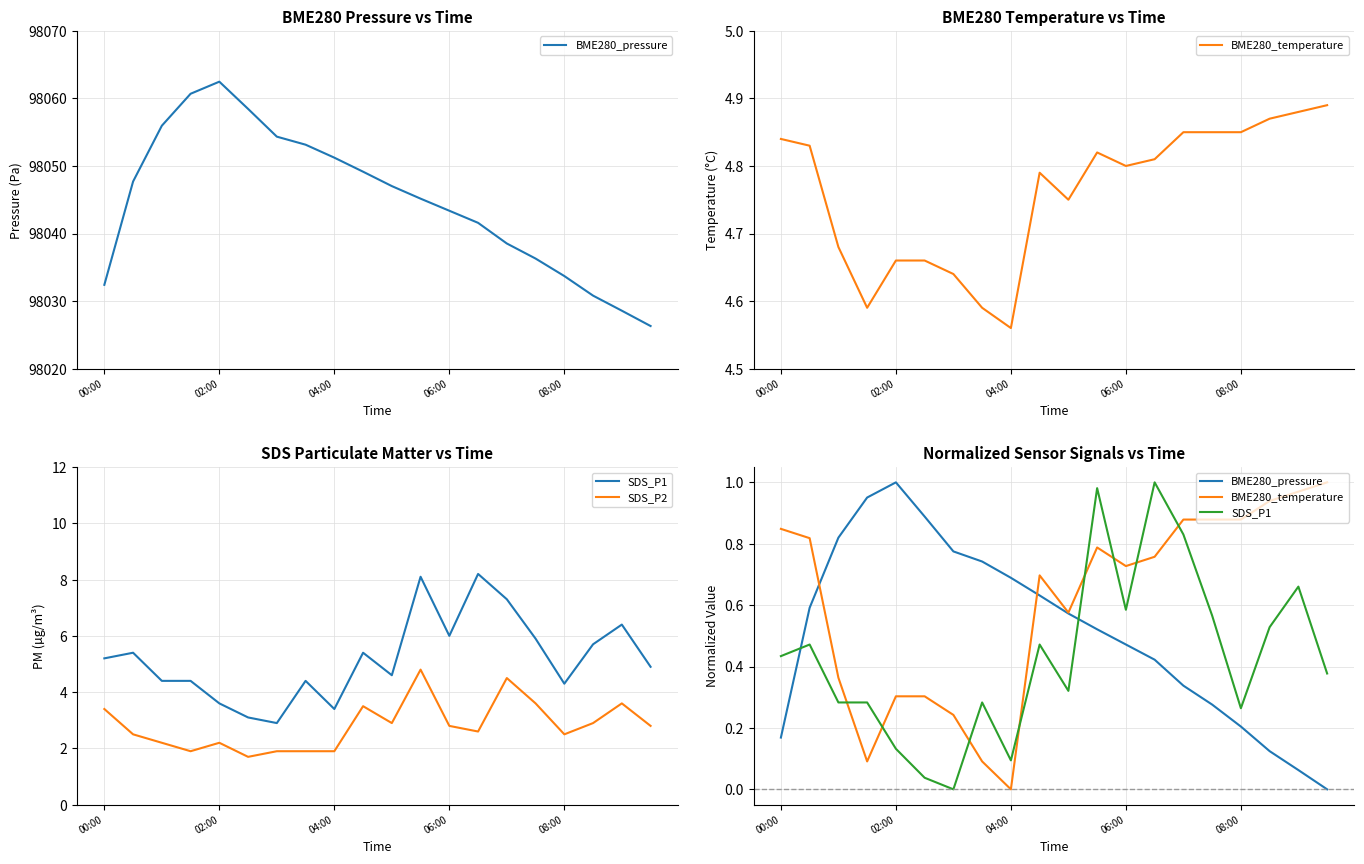

What is the sum of the SDS_P2 values at 04:00 and 12?

5.0